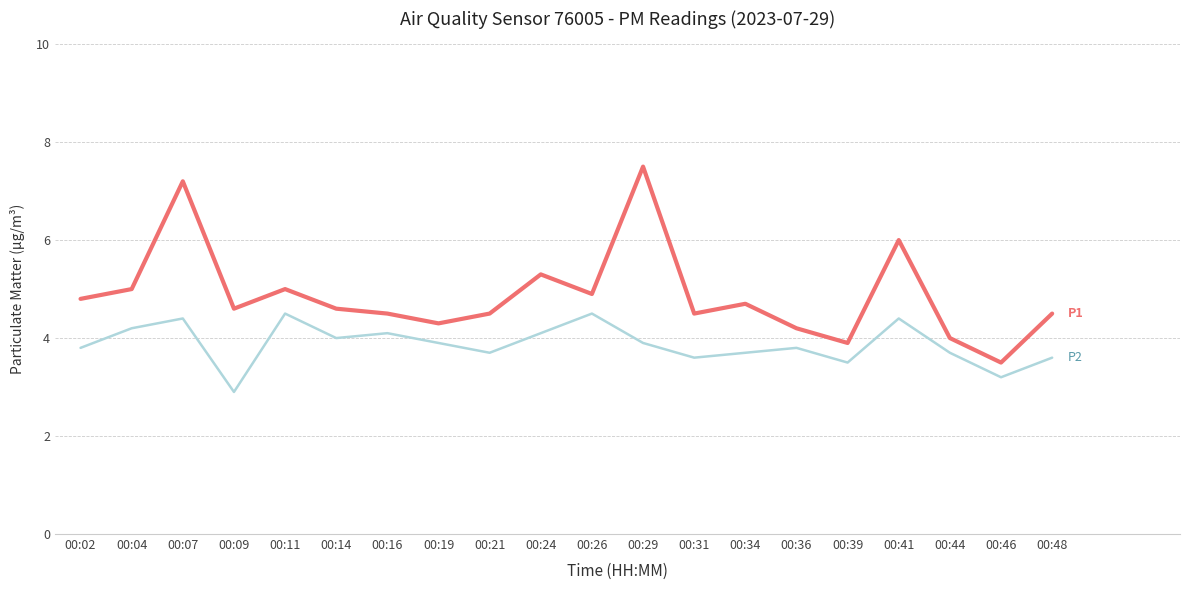

What is the spread (max minus min) of values at 00:41?

1.6